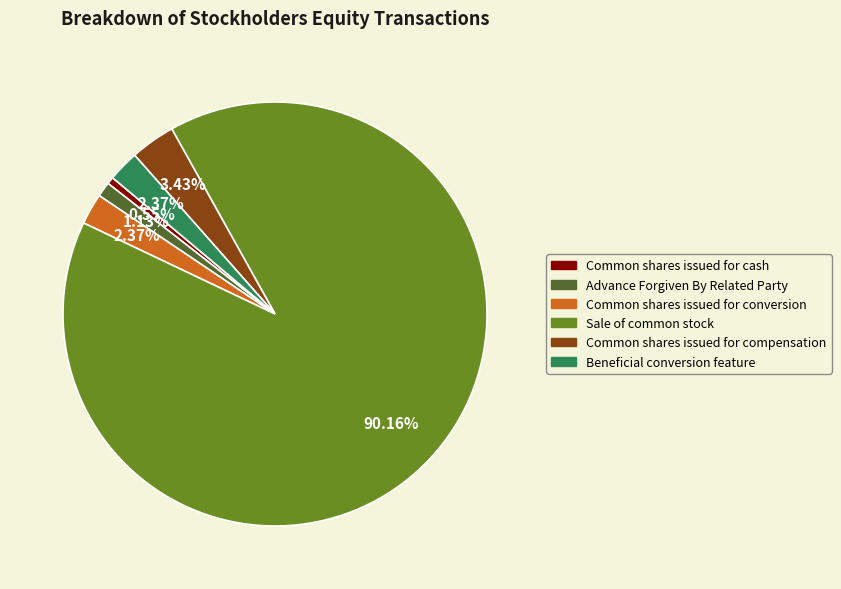

Does any single category account for the majority?

Yes